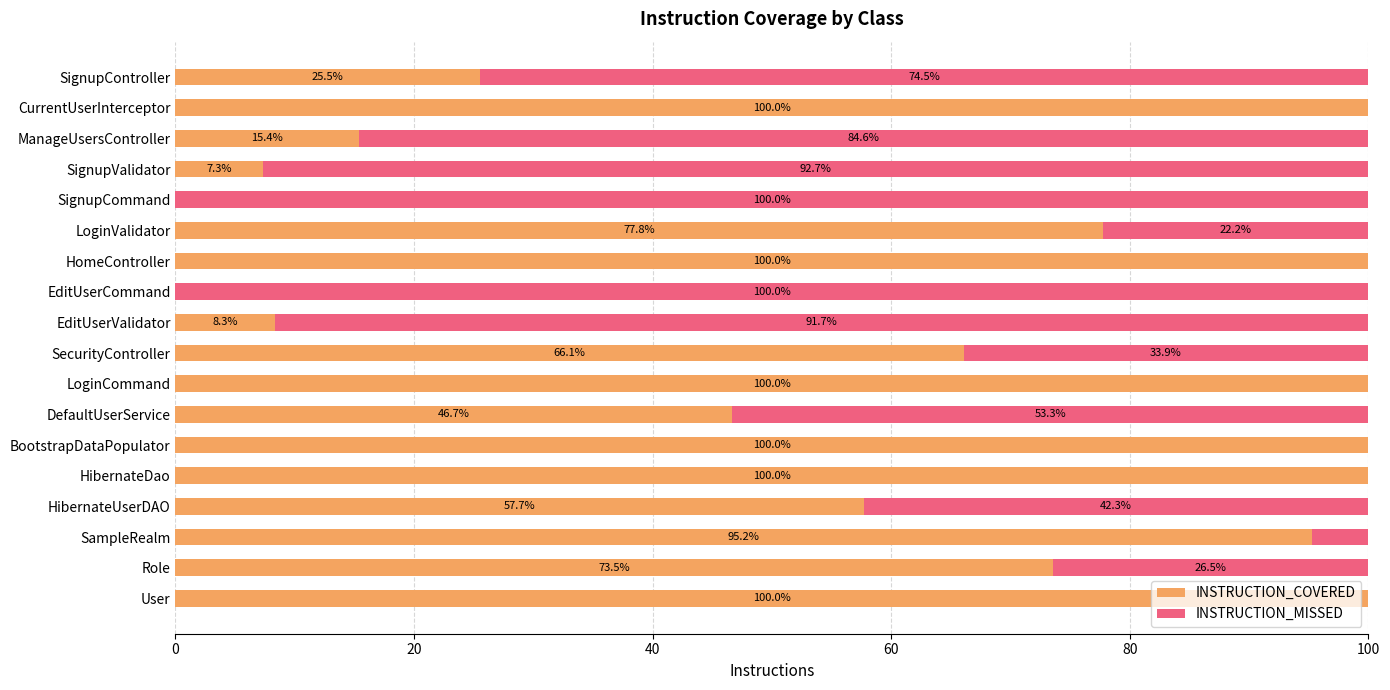

What is the highest value of the INSTRUCTION_COVERED series?

100.0